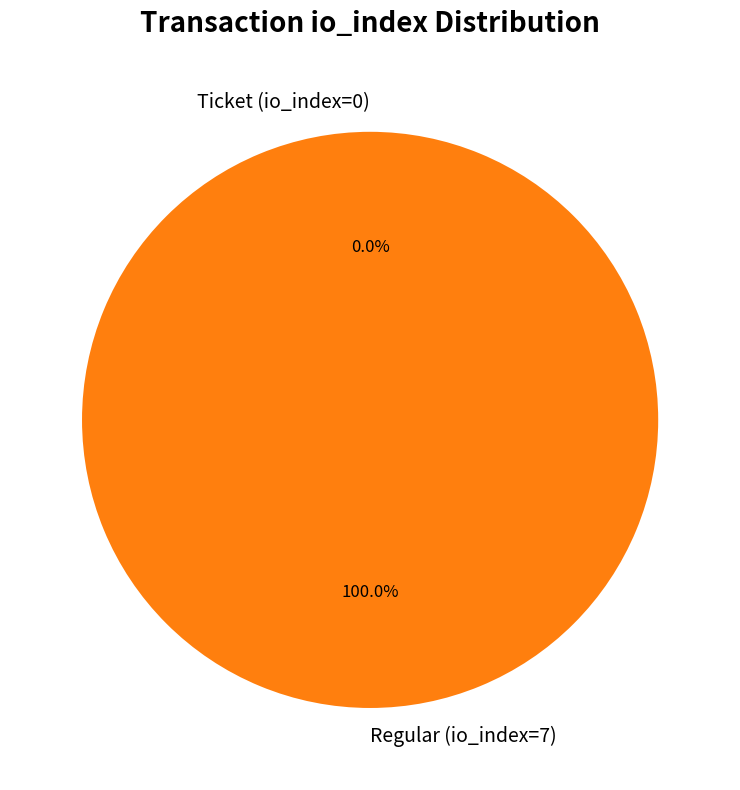

True or false: Regular (io_index=7) accounts for 100% of the total.

True